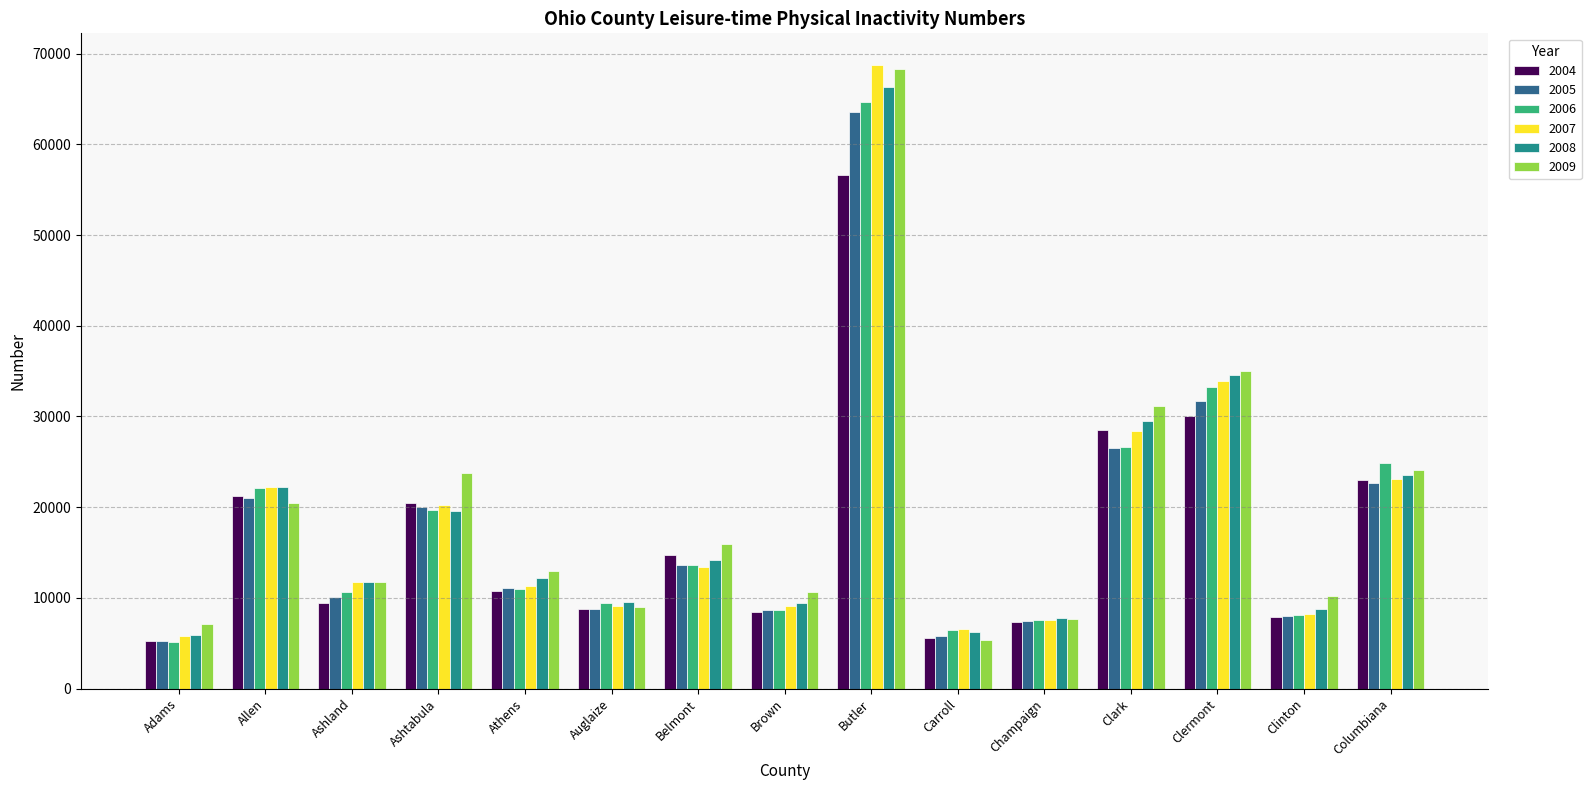

Is it true that 2007 equals 5898 at Ashland?

False